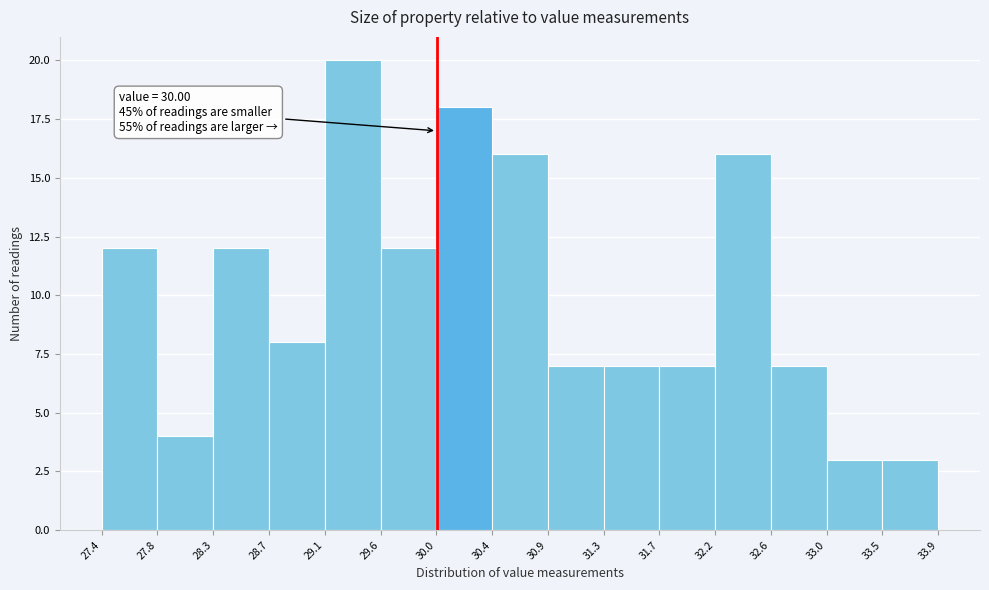

Which range on the x-axis has the tallest bar?

29.1 to 29.6